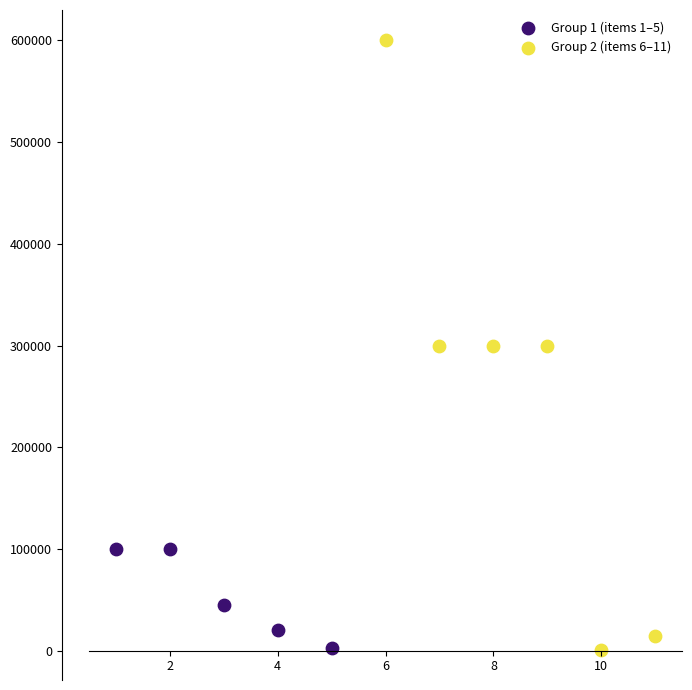

Which series has the widest spread of Y values?

Group 2 (items 6–11)